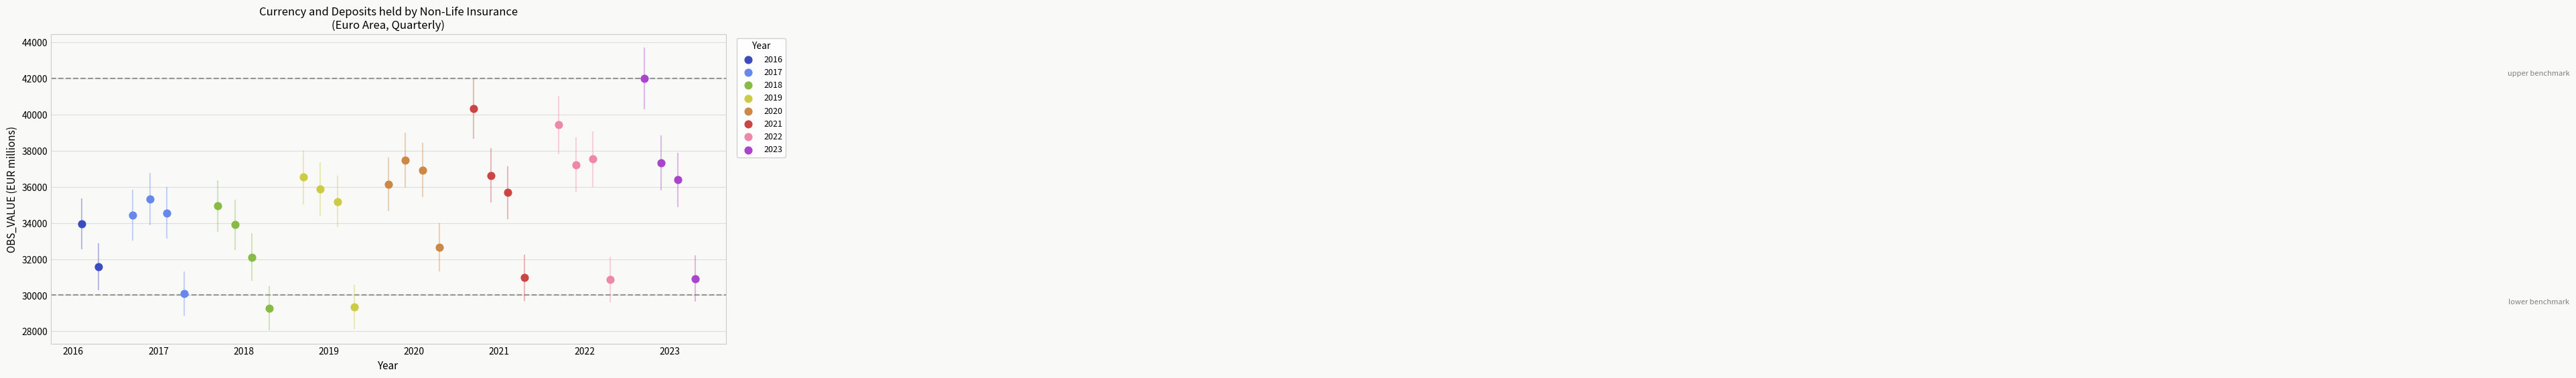

What are all the series names shown in the legend?

2016, 2017, 2018, 2019, 2020, 2021, 2022, 2023